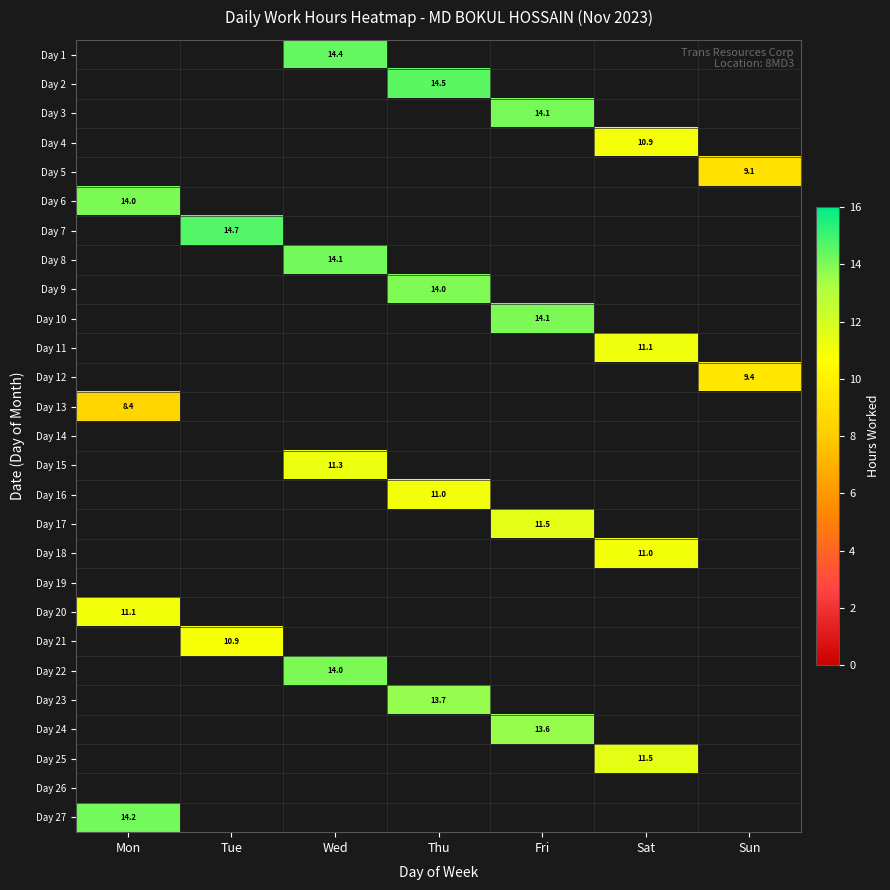

How many values in Day 3 are above zero?

1